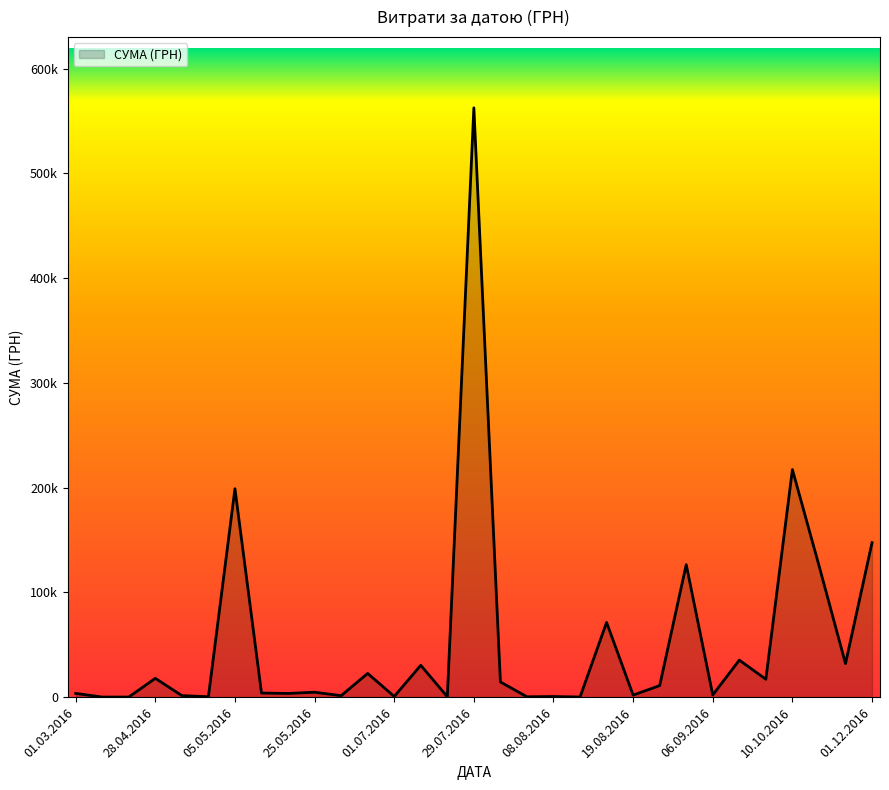

How many interior local peaks (higher than both neighbors) does the data have?

11